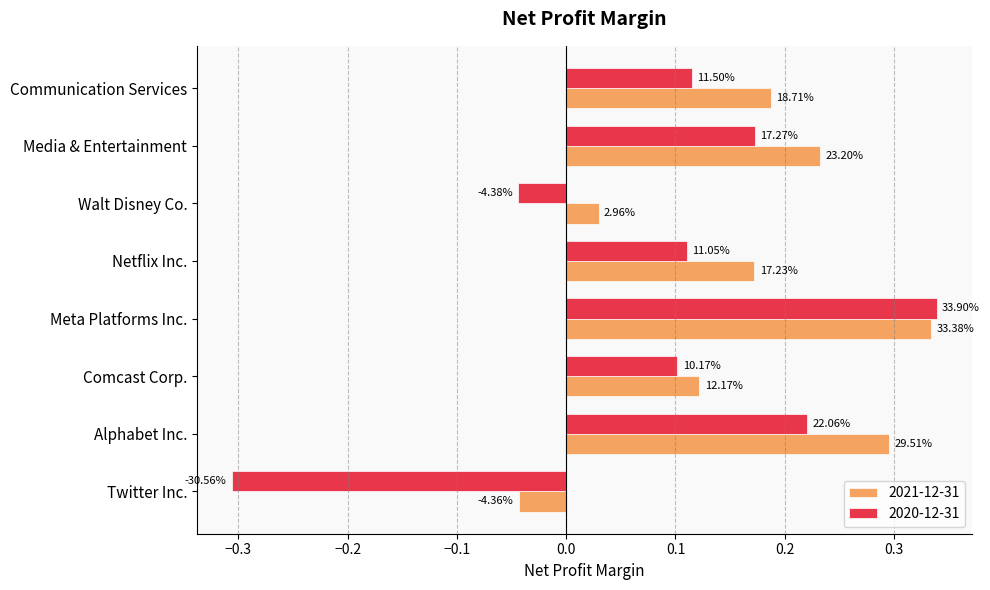

What are all the series names shown in the legend?

2021-12-31, 2020-12-31